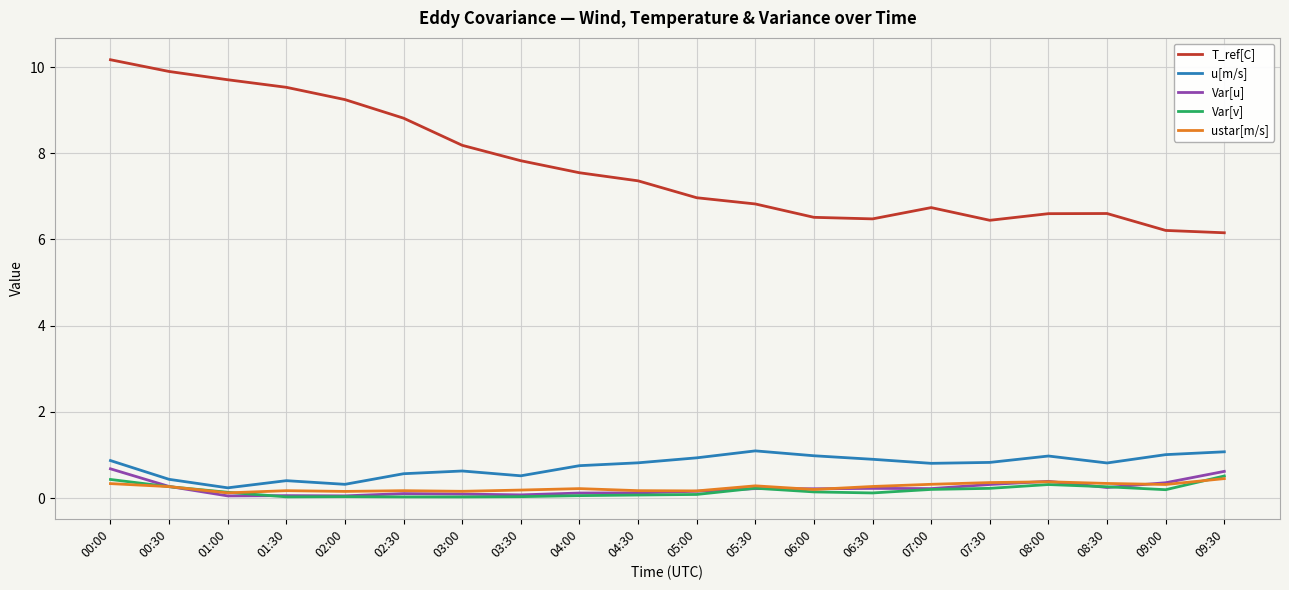

Is the value of u[m/s] at 09:00 greater than the value of ustar[m/s] at 06:00?

Yes